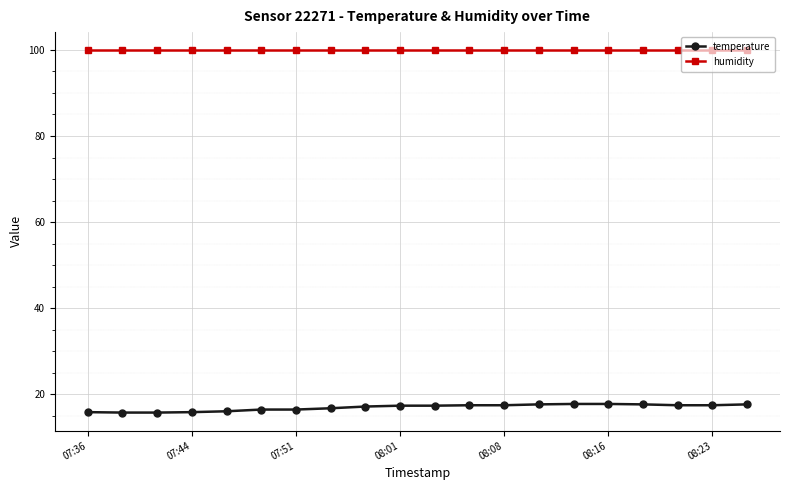

What are all the series names shown in the legend?

temperature, humidity